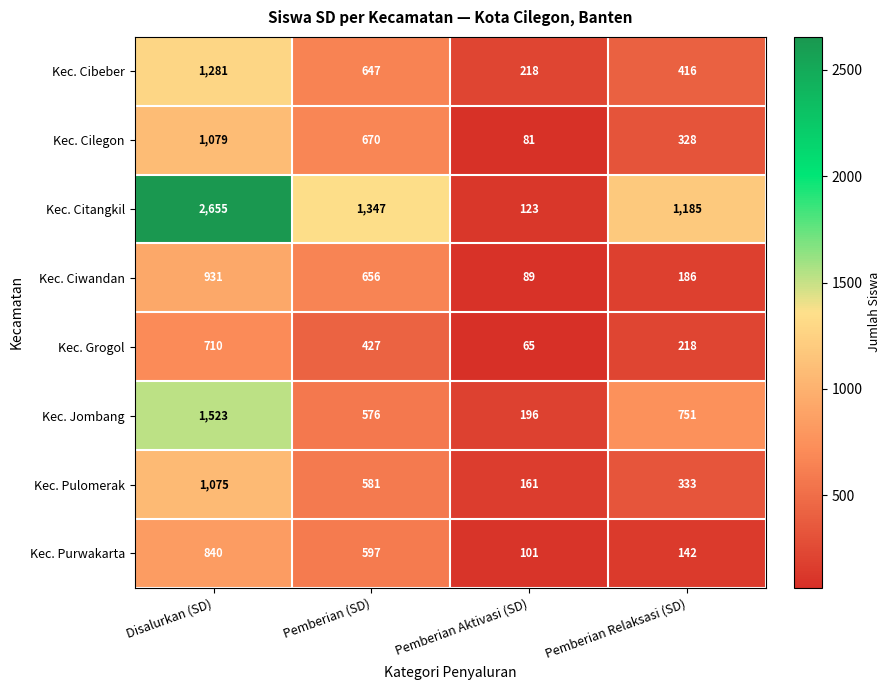

What is the total value across all series at Pemberian Relaksasi (SD)?

3559